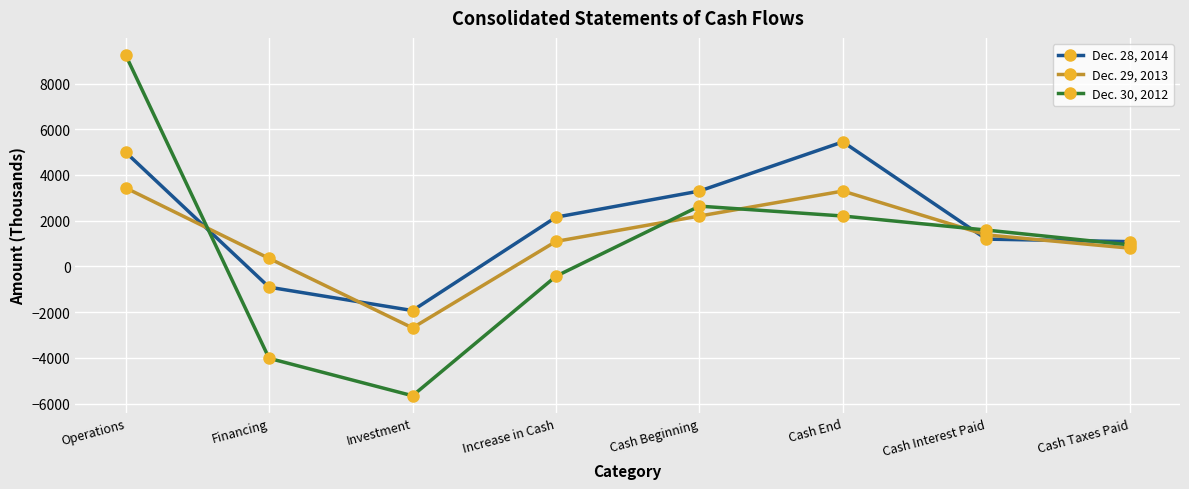

What is the difference between the highest and lowest values at Financing?

4371